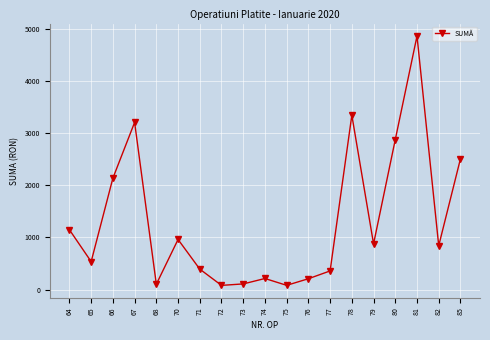

What is the ratio of the value at 78 to the value at 64?

2.9